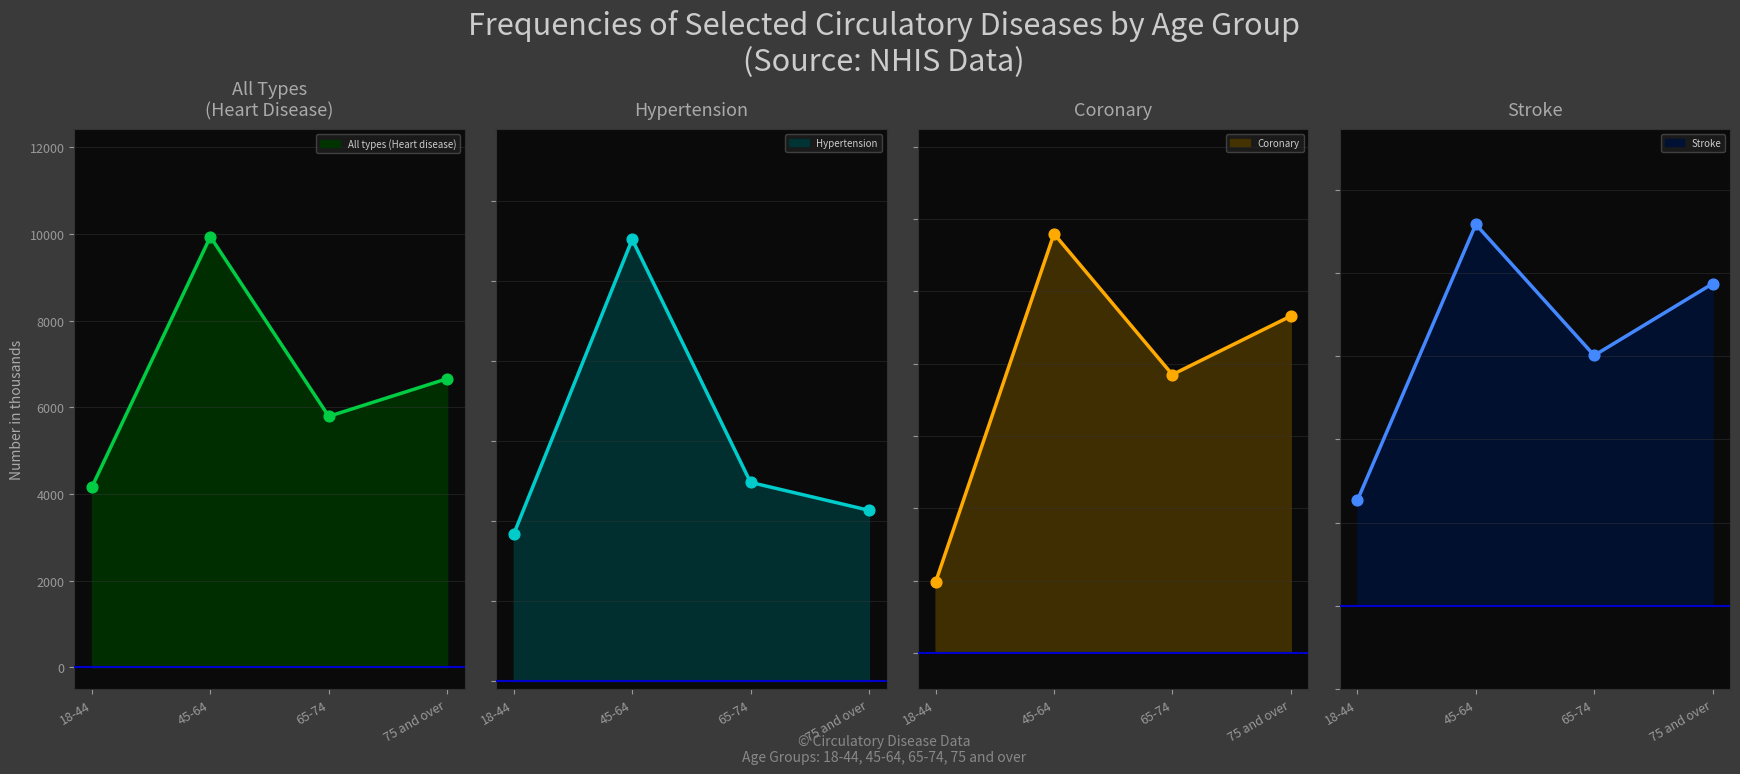

Which series reaches the minimum Y coordinate?

Stroke (line)